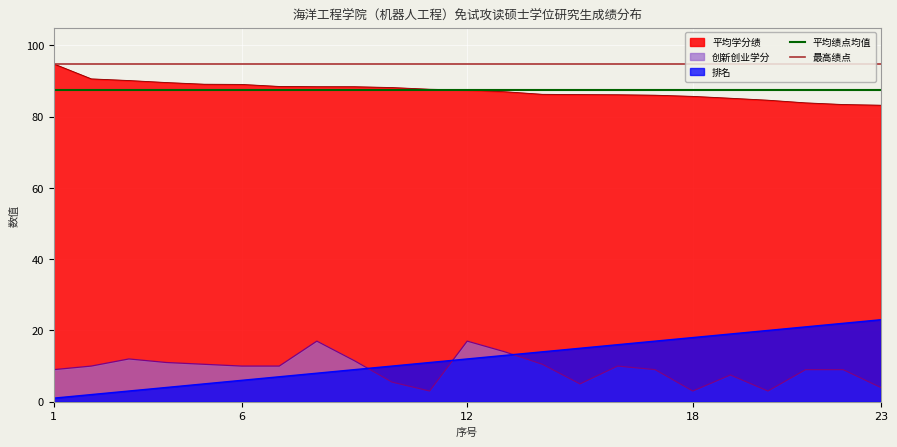

Is it true that 最高绩点 equals 94.8 at 1?

True